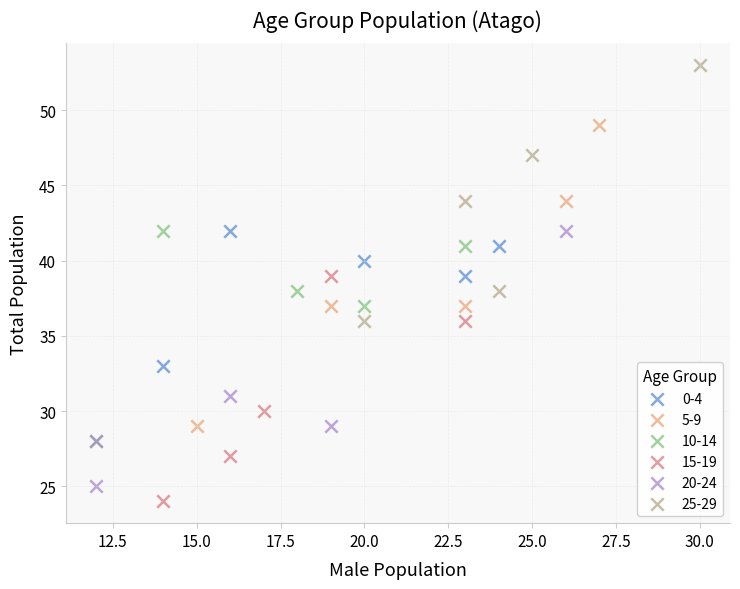

Which series reaches the minimum Y coordinate?

15-19